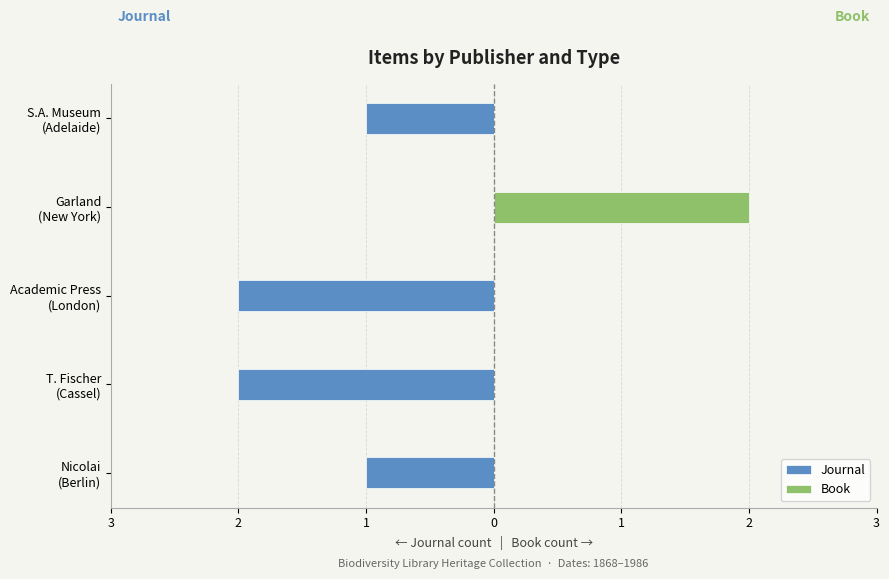

What are all the series names shown in the legend?

Journal, Book